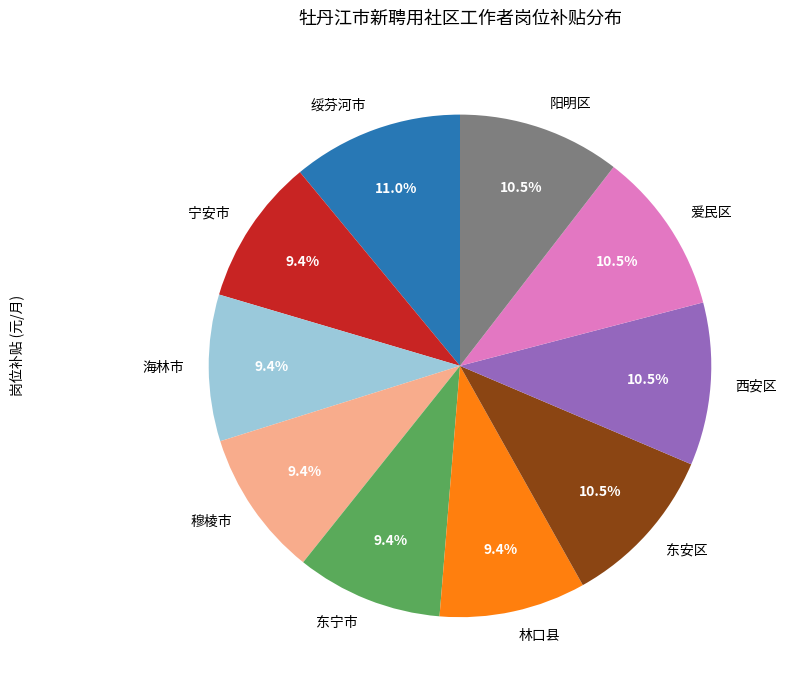

Which category has the biggest portion of the pie?

绥芬河市